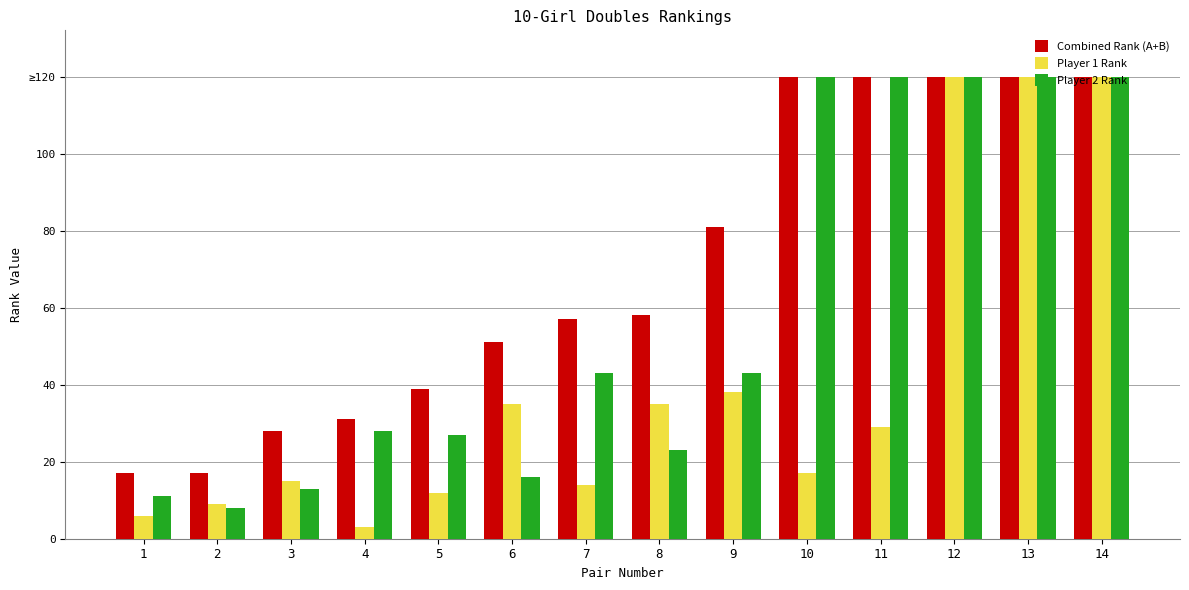

Where does the Player 2 Rank series first go above 43?

10